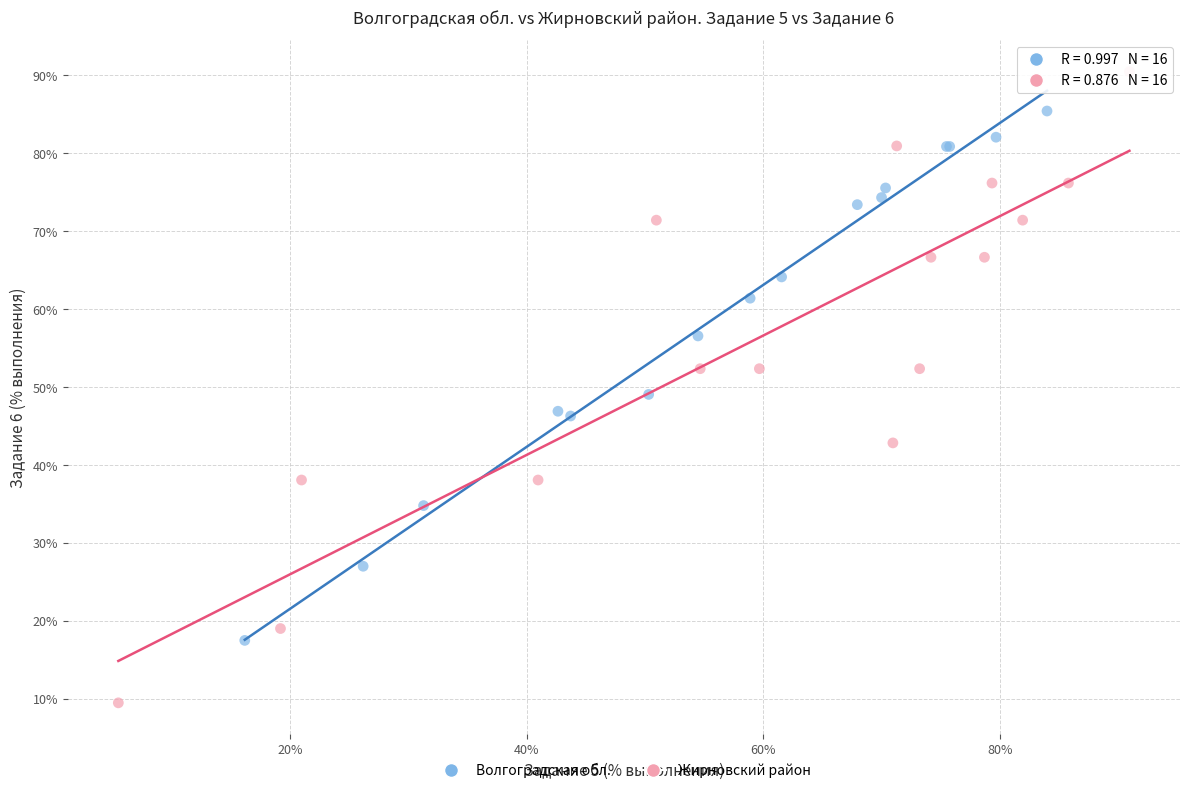

Which series contains the highest Y value?

Жирновский район